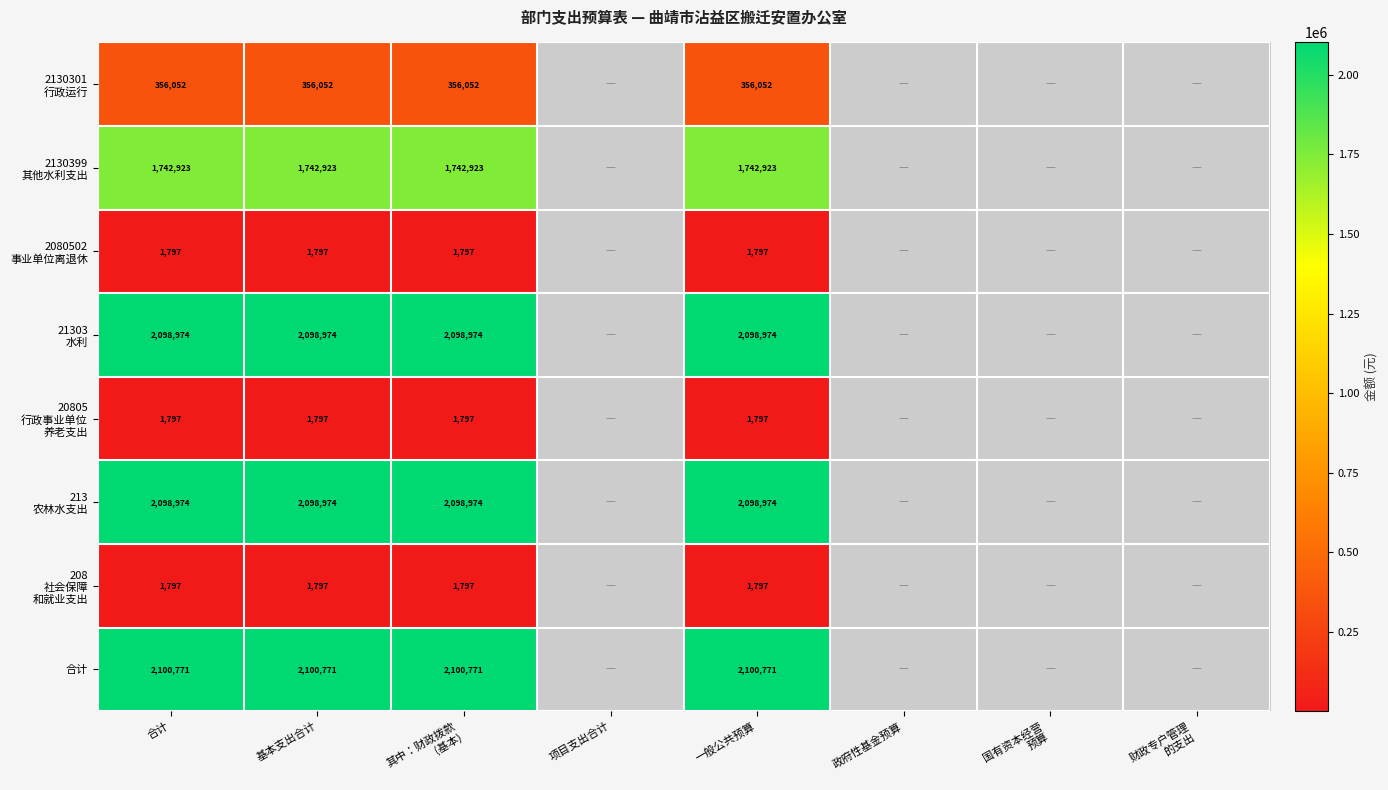

The value of 2080502 事业单位离退休 at 合计 is 1796.8. True or false?

True